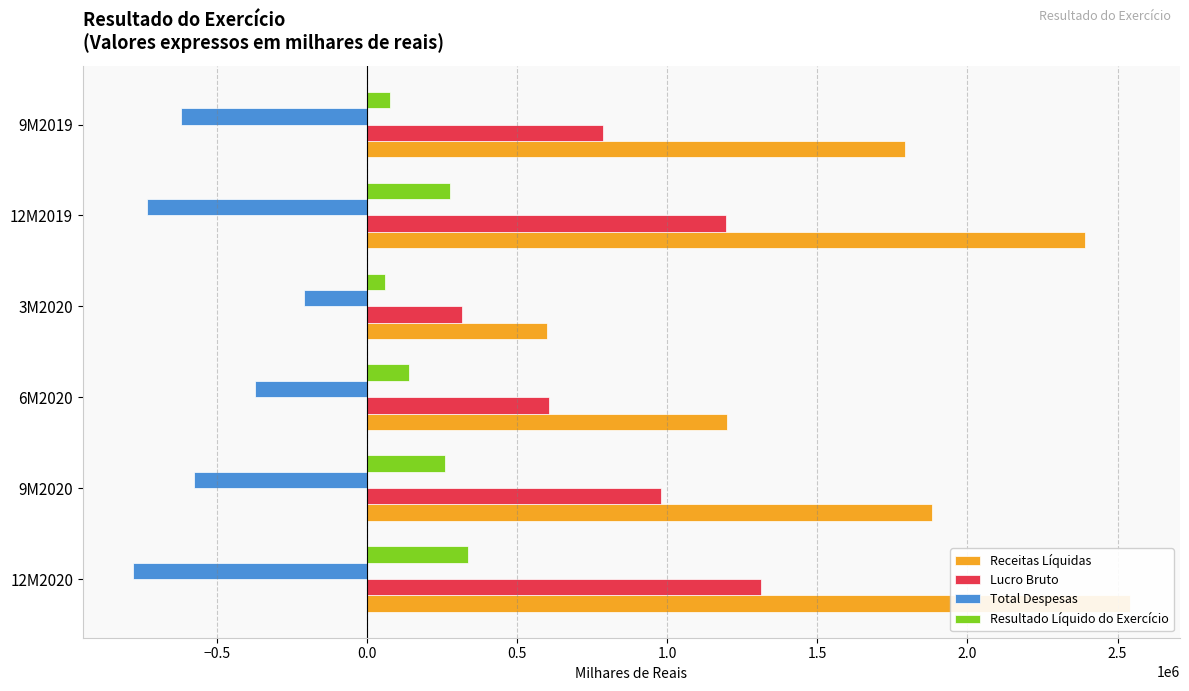

What is the total value across all series at 9M2019?

2035088